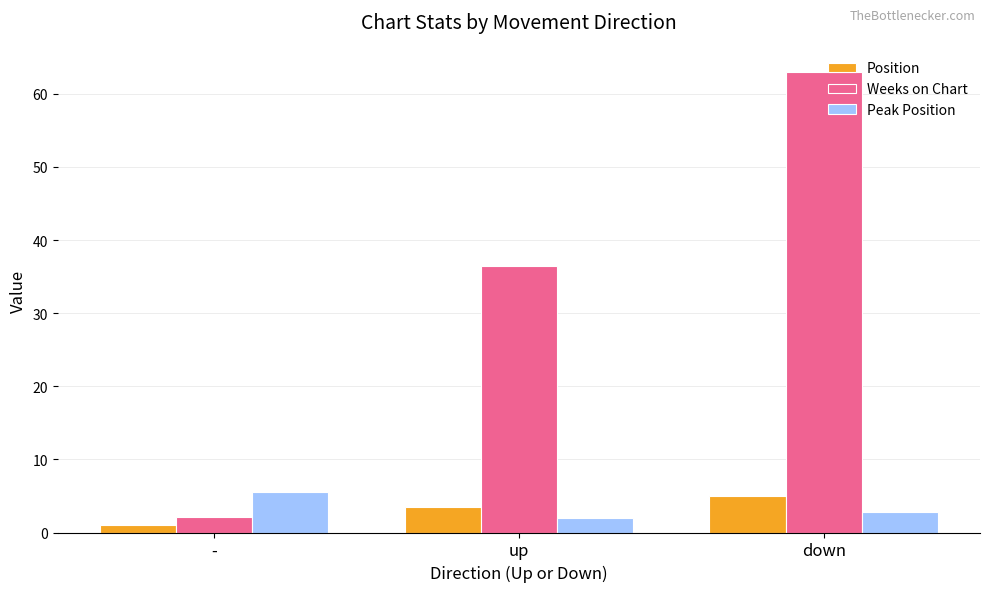

True or false: Peak Position has a value of 2.0 at up.

True